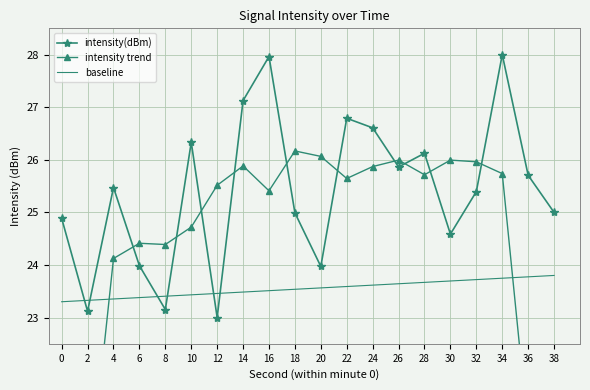

Rank the series by their average value, from lowest to highest.

baseline, intensity trend, intensity(dBm)